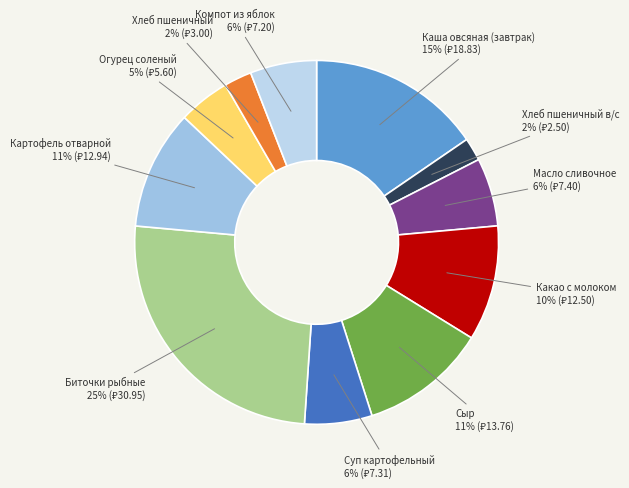

Which has a higher value, Компот из яблок or Сыр?

Сыр